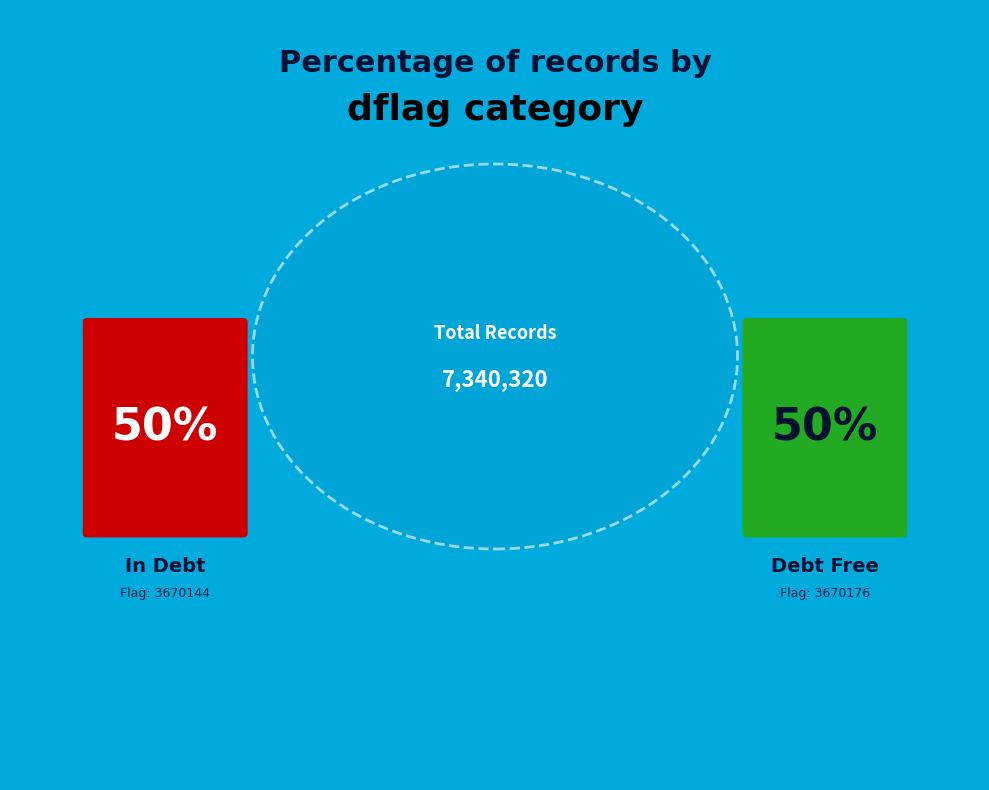

What is the smallest slice in the pie chart?

3670144